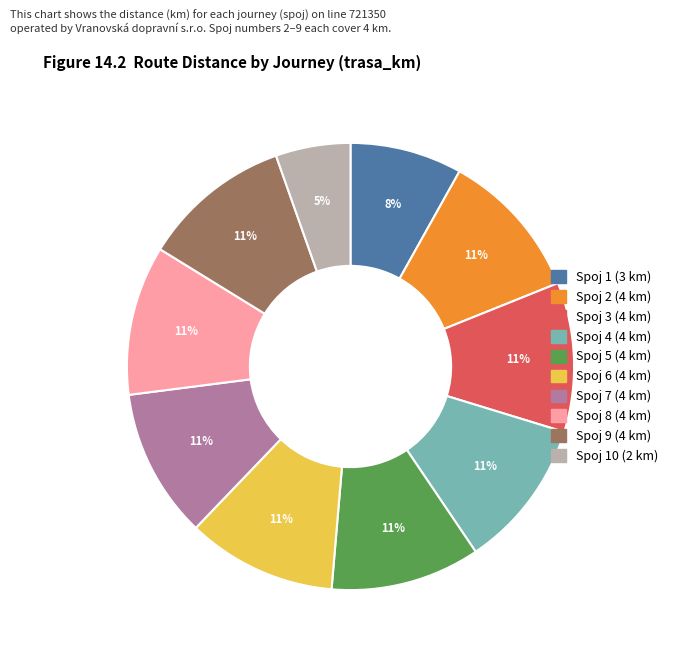

To the nearest percent, what is the average slice percentage?

10%